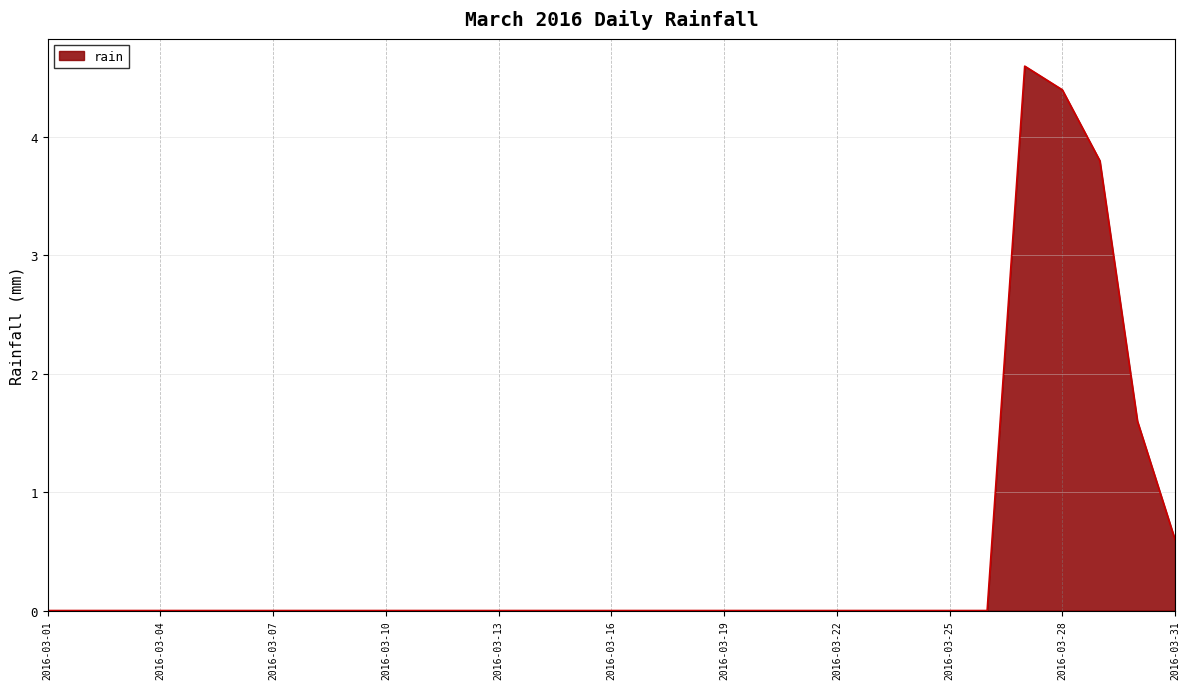

What is the maximum value shown in the chart?

4.6